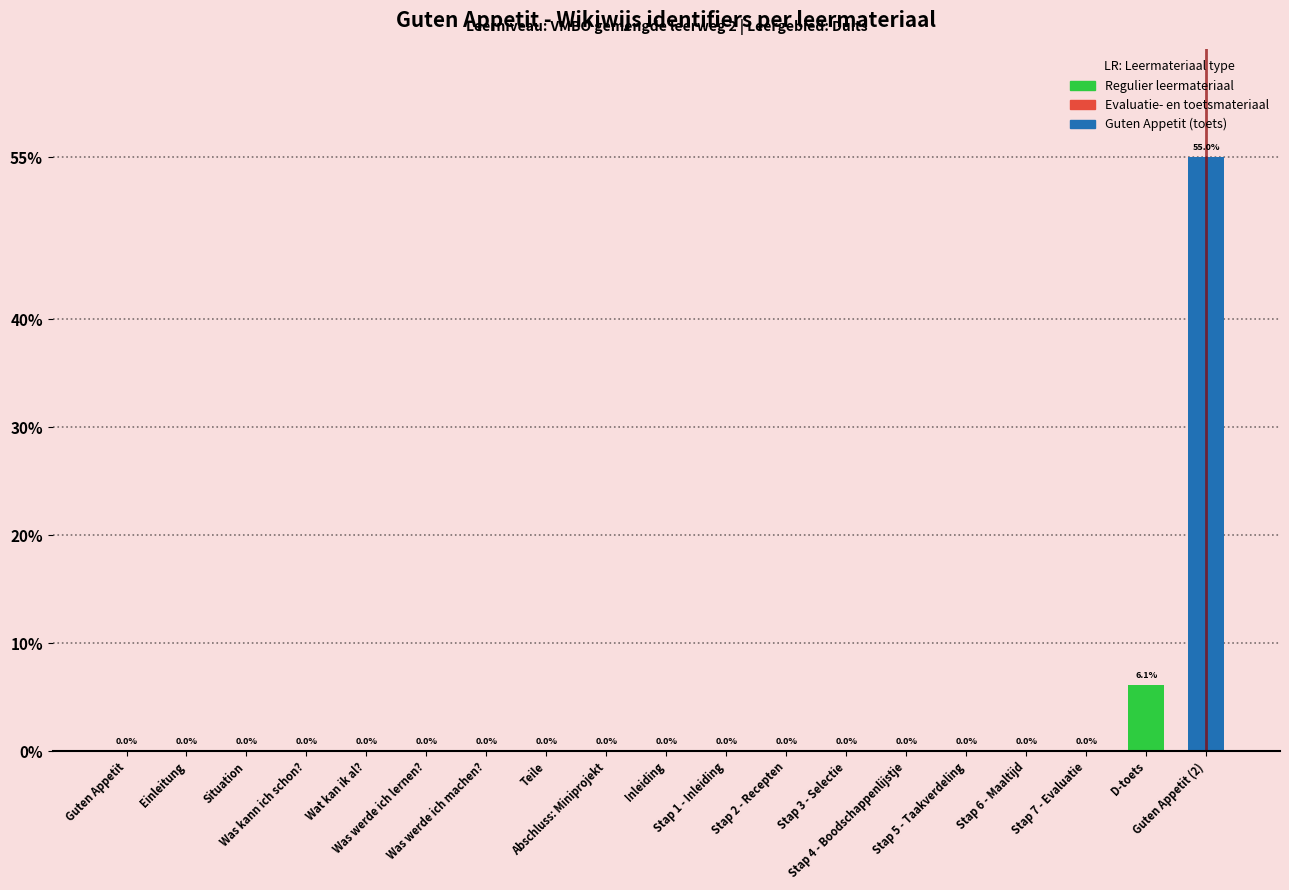

How many data points are above 0?

18